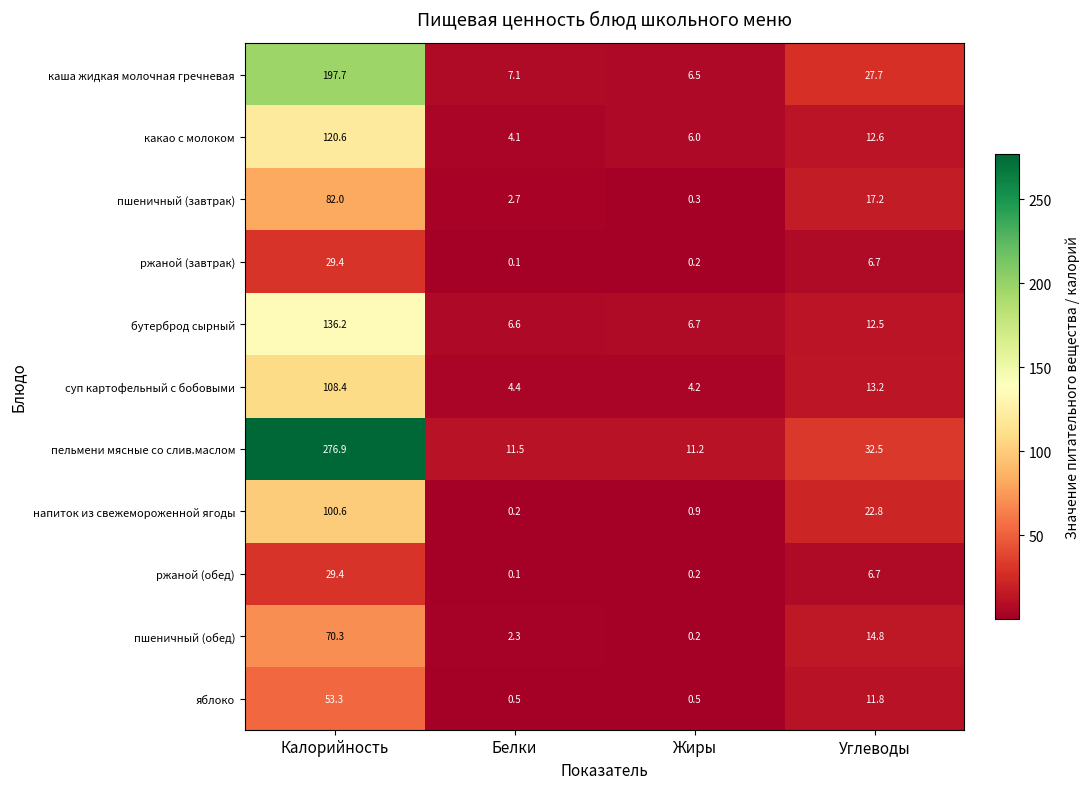

What is the average value of the яблоко series?

16.5